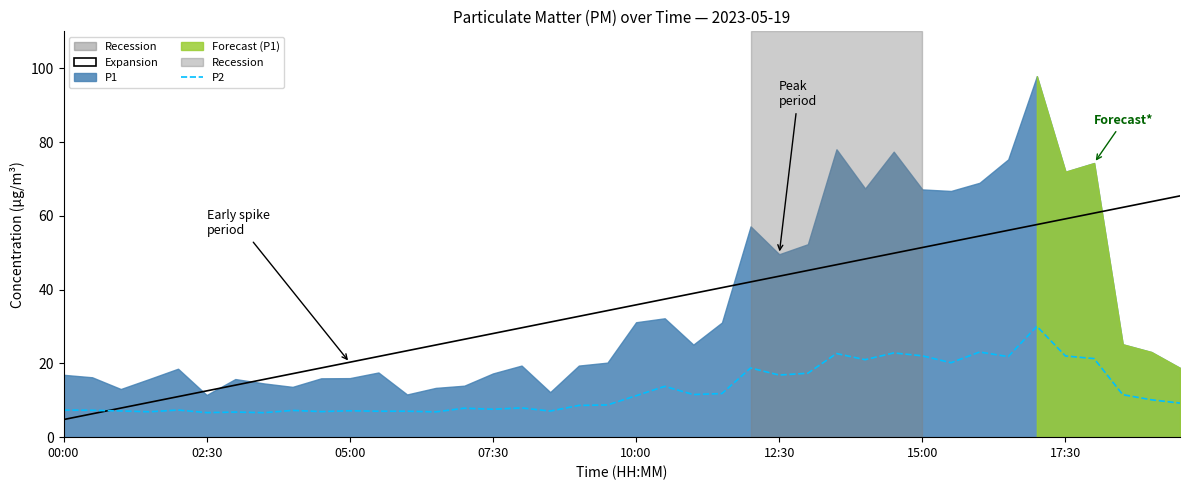

How many values exceed 9?

20